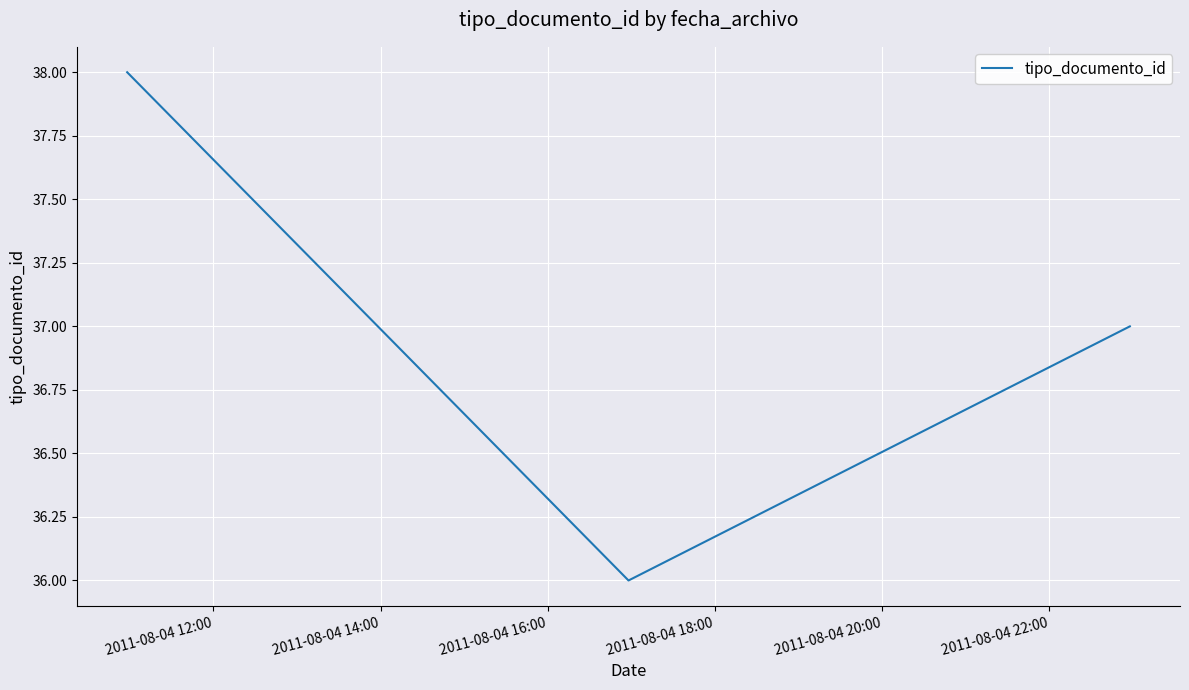

What is the average value?

37